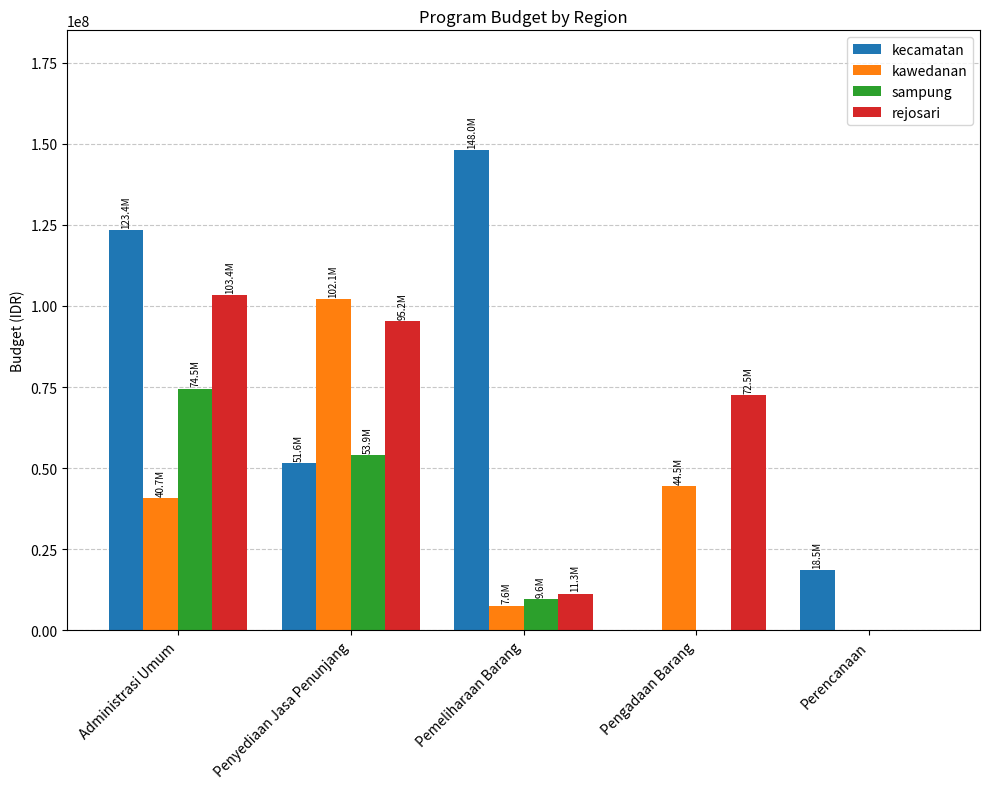

Reading left to right, extract all data points from this chart.

kecamatan: Administrasi Umum=123360050	Penyediaan Jasa Penunjang=51599800	Pemeliharaan Barang=147957250	Pengadaan Barang=0	Perencanaan=18456000
kawedanan: Administrasi Umum=40658050	Penyediaan Jasa Penunjang=102072341	Pemeliharaan Barang=7638300	Pengadaan Barang=44486700	Perencanaan=0
sampung: Administrasi Umum=74529625	Penyediaan Jasa Penunjang=53936136	Pemeliharaan Barang=9631150	Pengadaan Barang=0	Perencanaan=0
rejosari: Administrasi Umum=103378585	Penyediaan Jasa Penunjang=95205039	Pemeliharaan Barang=11260000	Pengadaan Barang=72500000	Perencanaan=0